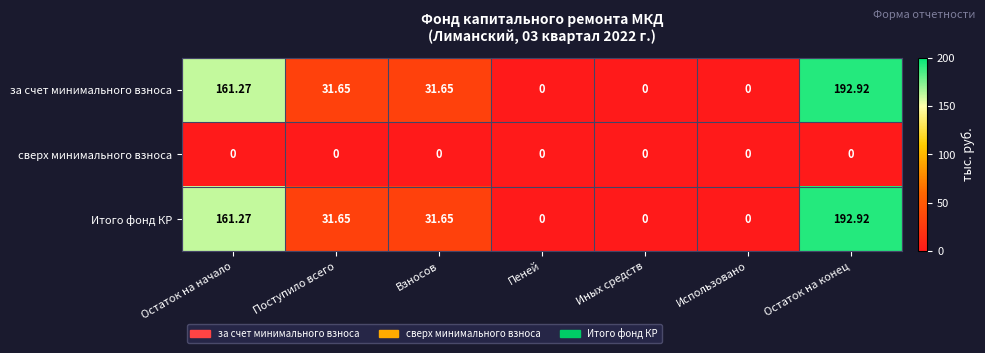

At which category does the chart reach its peak across all series?

Остаток на конец